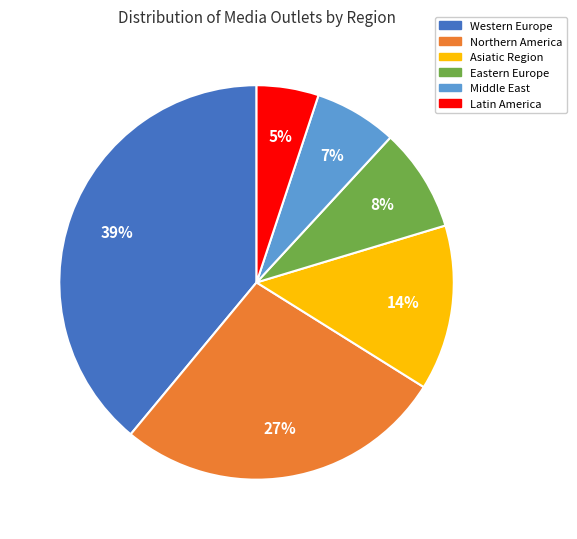

To the nearest percent, what percentage of the pie is Latin America?

5%